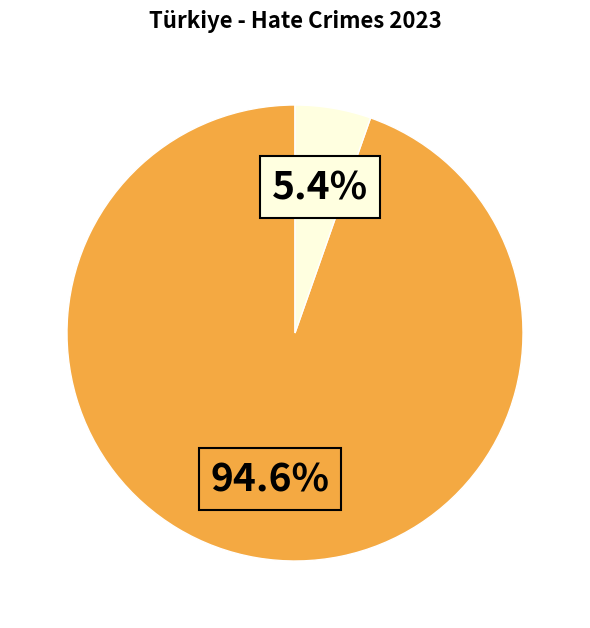

Is there a majority slice in this chart?

Yes